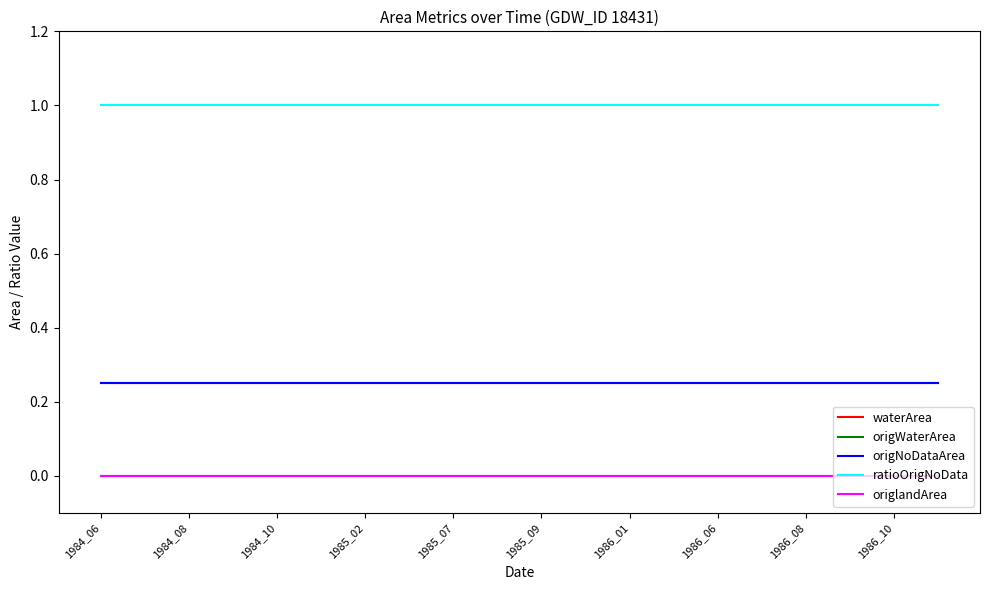

Is this an area chart (filled region under the line)?

No